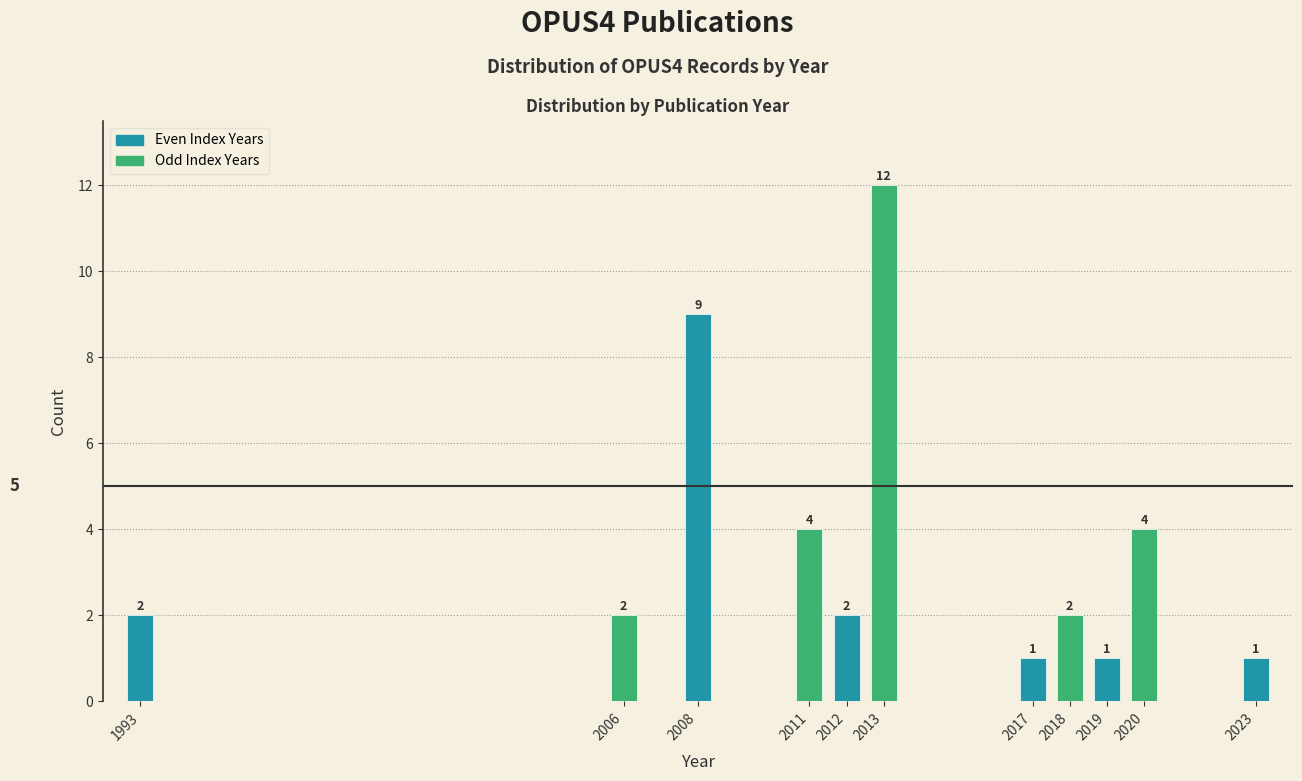

Reading left to right, transcribe all the data shown in this chart.

1993=2	2006=2	2008=9	2011=4	2012=2	2013=12	2017=1	2018=2	2019=1	2020=4	2023=1